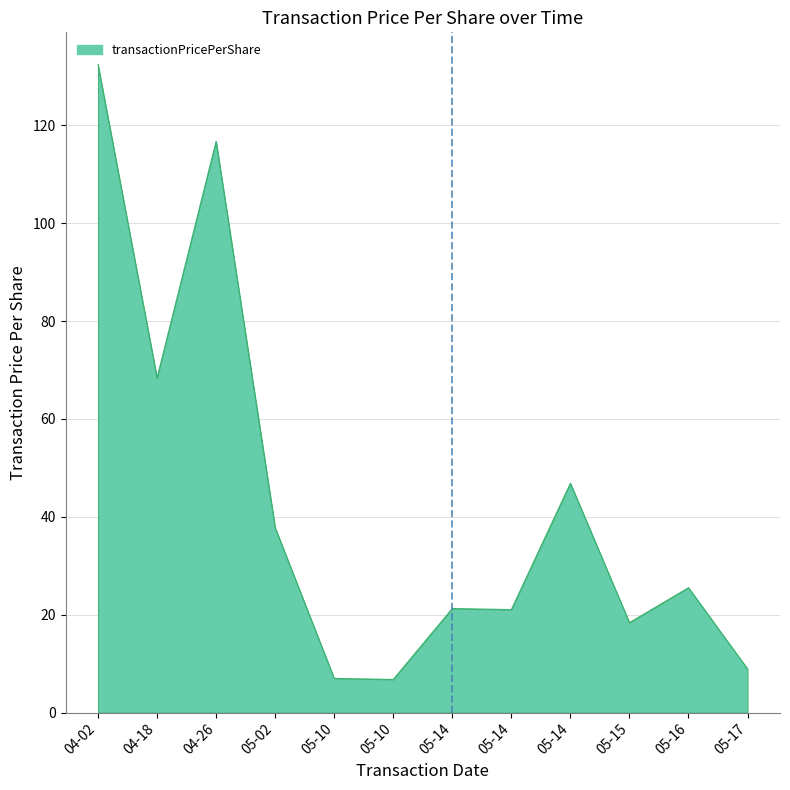

List the labels in order of value, largest first.

04-02, 04-26, 04-18, 05-14, 05-02, 05-16, 05-14, 05-14, 05-15, 05-17, 05-10, 05-10